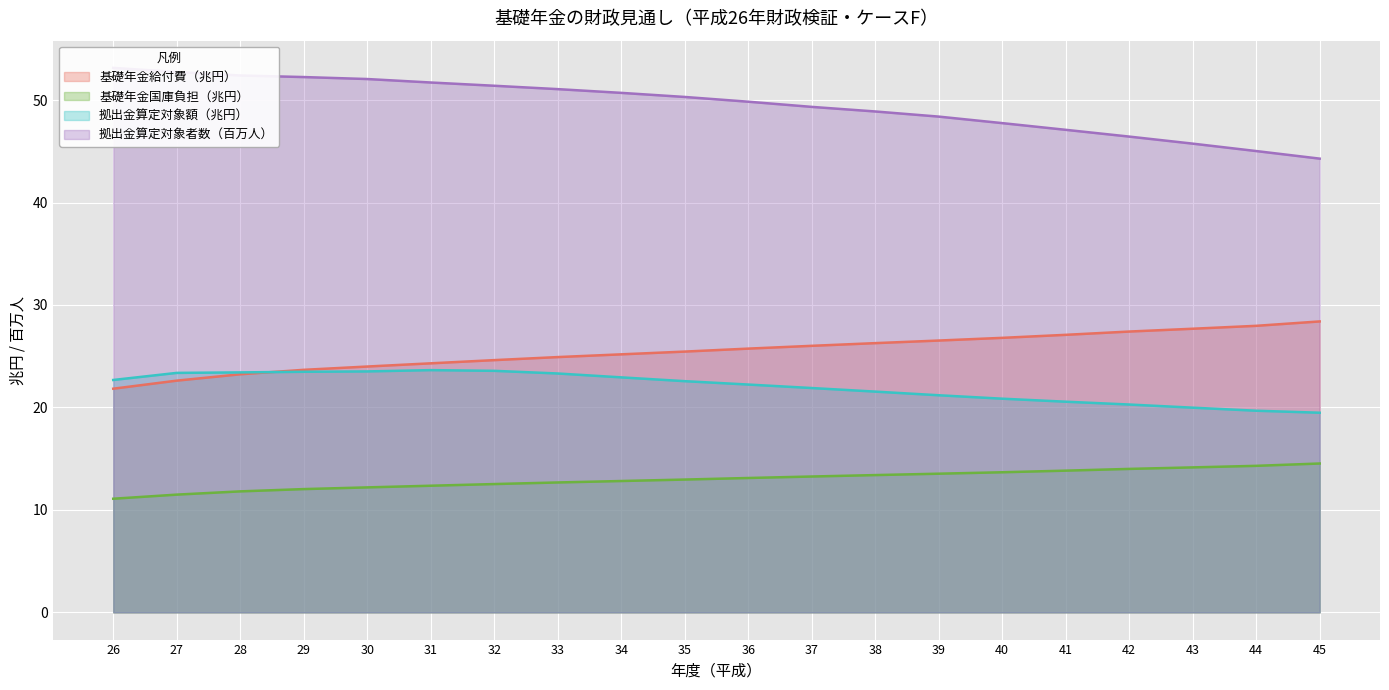

True or false: 基礎年金国庫負担 and 拠出金算定対象額 intersect in this chart.

False